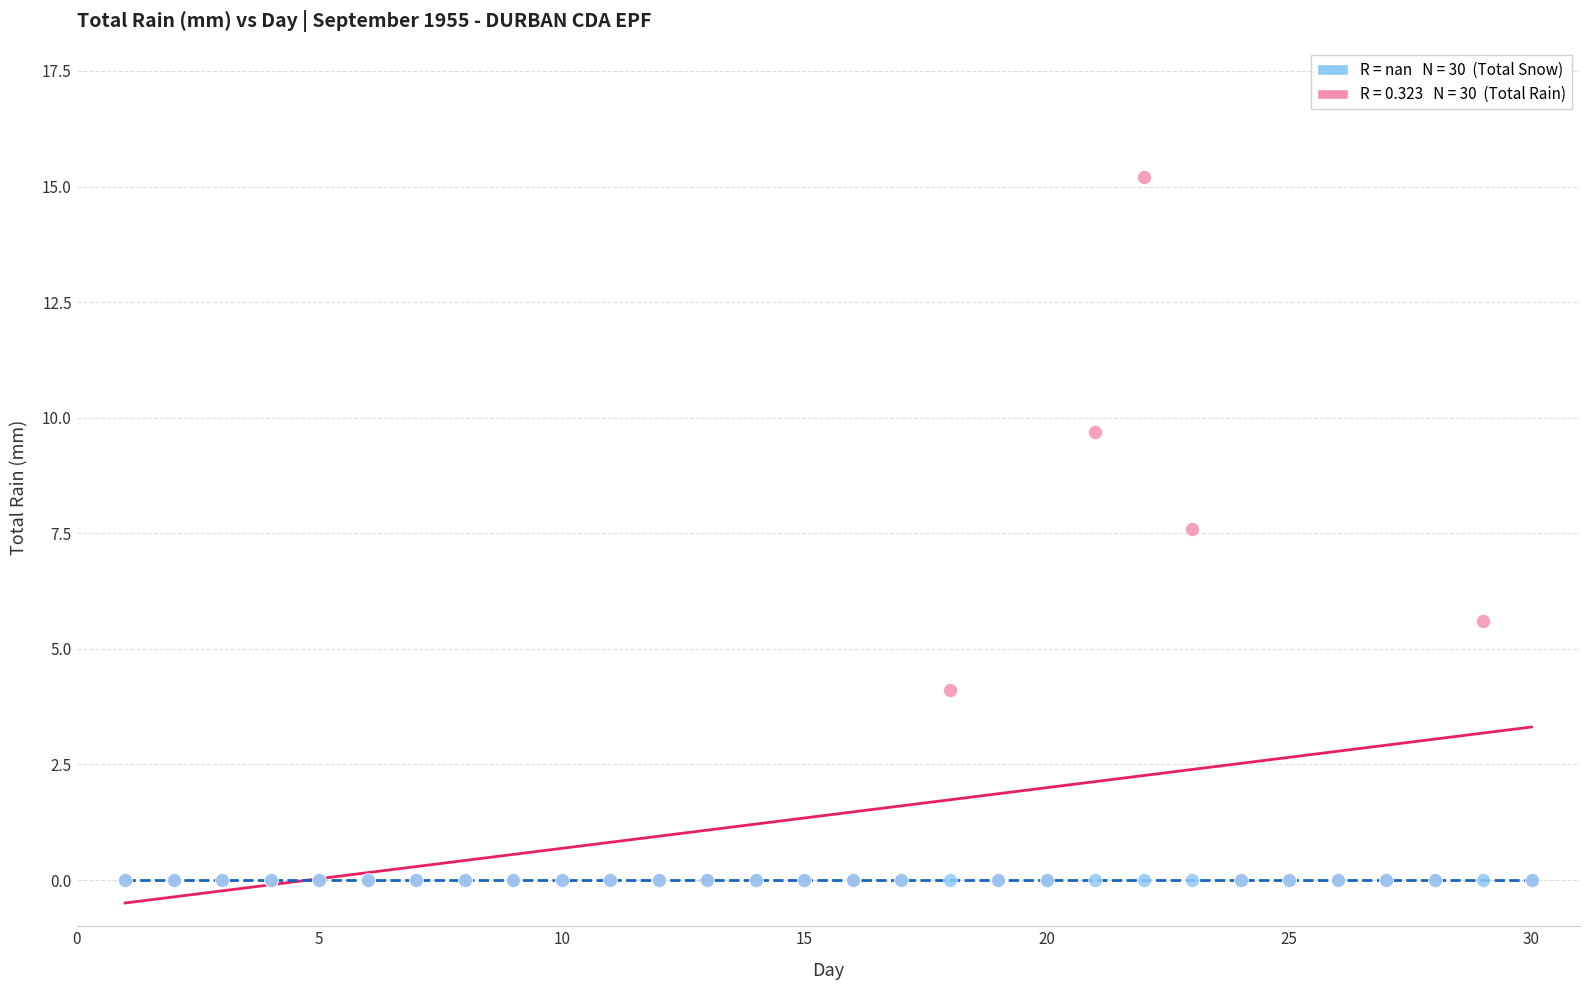

Across all series, what Y value is closest to 7?

7.6